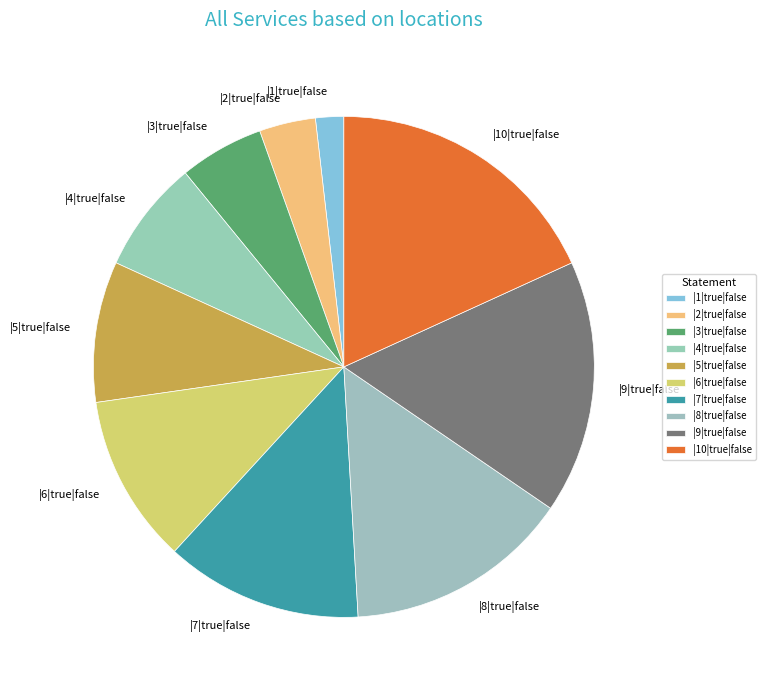

What is the largest slice in the pie chart?

|10|true|false